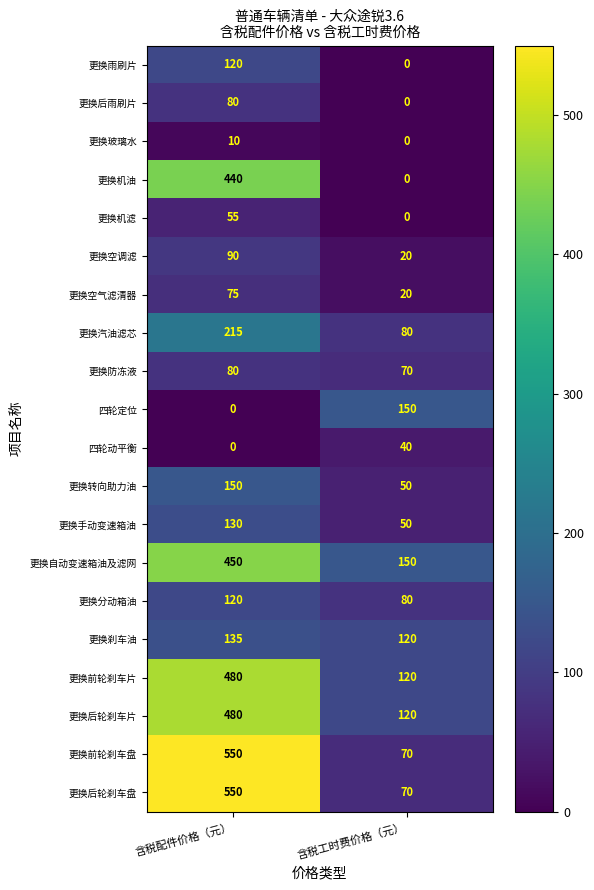

Is it true that 更换分动箱油 equals 120 at 含税配件价格（元）?

True